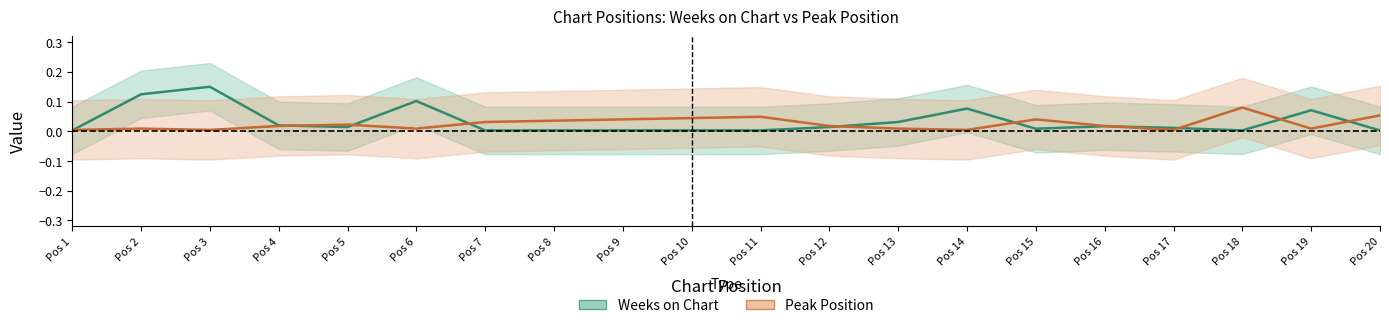

What is the sum of all Peak Position values?

0.5